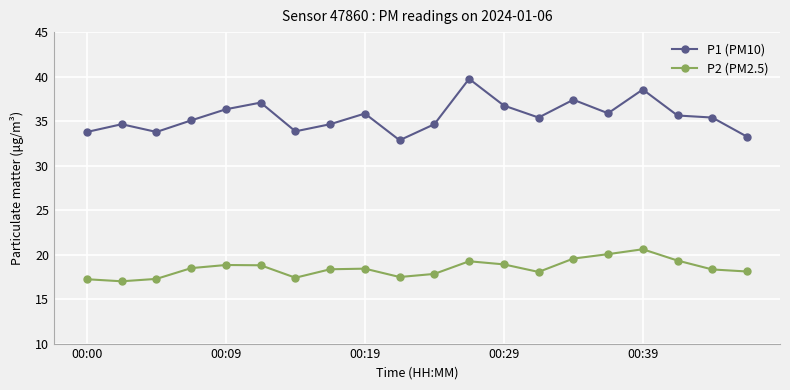

List the series in order of their peak value, lowest first.

P2 (PM2.5), P1 (PM10)